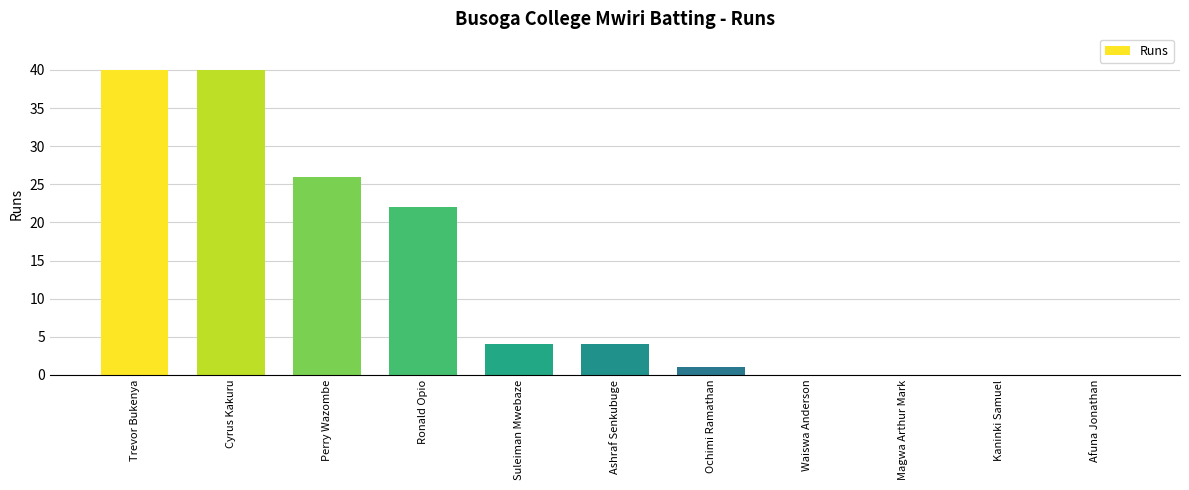

What is the approximate value at Ronald Opio?

22